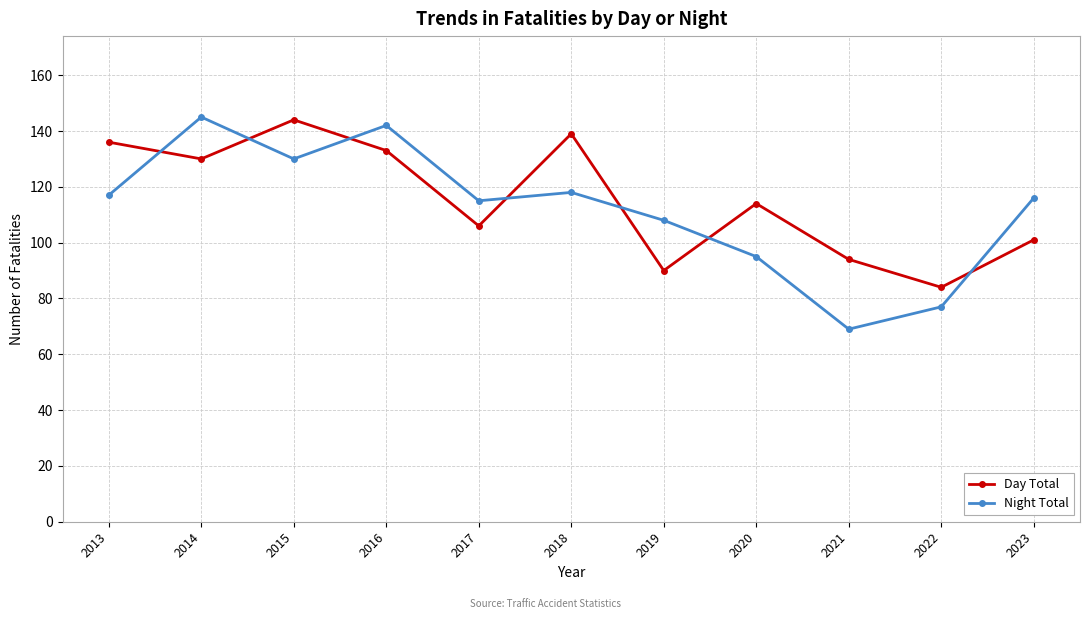

How many lines are shown in the chart?

2